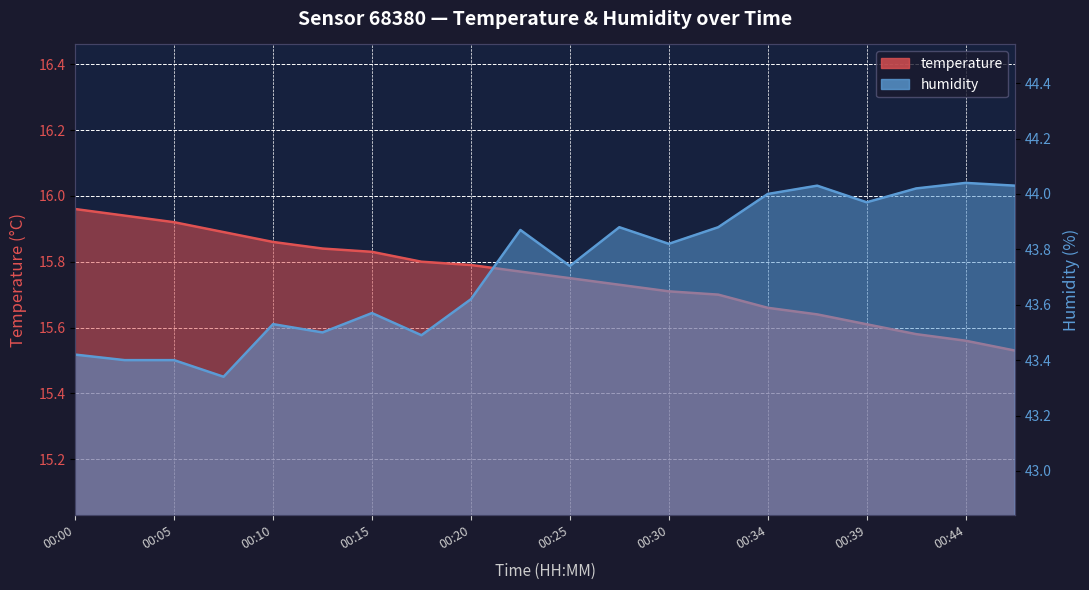

How many series are shown in this chart?

2